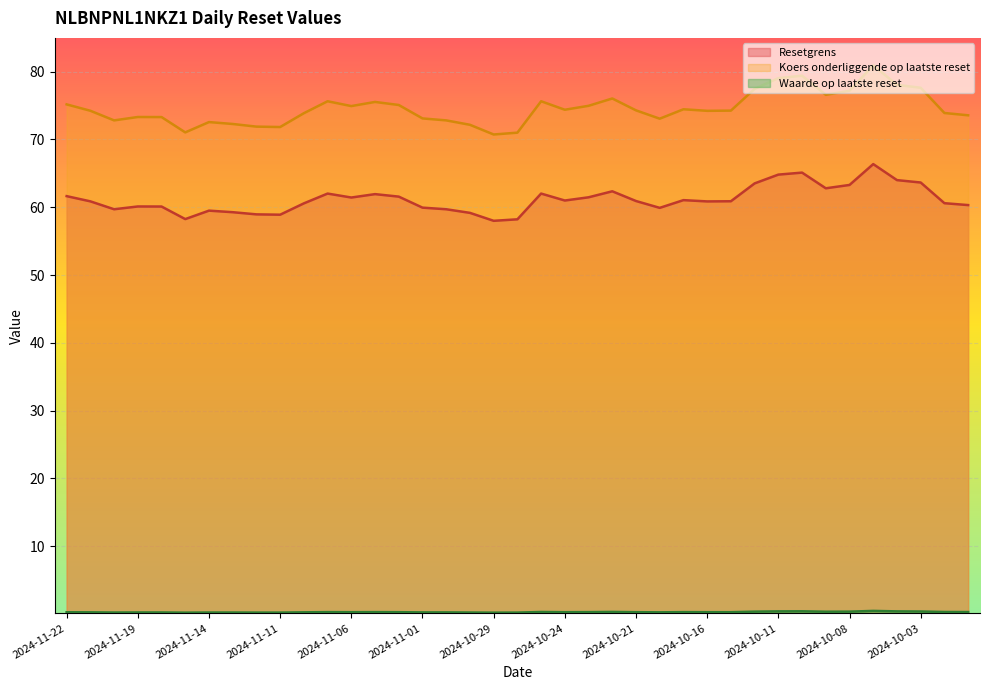

Reading left to right, list all the values displayed in this chart.

Resetgrens: 2024-11-22=61.6	2024-11-21=60.9	2024-11-20=59.7	2024-11-19=60.1	2024-11-18=60.1	2024-11-15=58.3	2024-11-14=59.5	2024-11-13=59.3	2024-11-12=59.0	2024-11-11=58.9	2024-11-08=60.6	2024-11-07=62.0	2024-11-06=61.4	2024-11-05=61.9	2024-11-04=61.6	2024-11-01=59.9	2024-10-31=59.7	2024-10-30=59.2	2024-10-29=58.0	2024-10-28=58.2	2024-10-25=62.0	2024-10-24=61.0	2024-10-23=61.5	2024-10-22=62.4	2024-10-21=60.9	2024-10-18=59.9	2024-10-17=61.0	2024-10-16=60.9	2024-10-15=60.9	2024-10-14=63.5	2024-10-11=64.8	2024-10-10=65.1	2024-10-09=62.8	2024-10-08=63.3	2024-10-07=66.4	2024-10-04=64.0	2024-10-03=63.6	2024-10-02=60.6	2024-10-01=60.3
Koers onderliggende: 2024-11-22=75.2	2024-11-21=74.2	2024-11-20=72.8	2024-11-19=73.3	2024-11-18=73.3	2024-11-15=71.0	2024-11-14=72.6	2024-11-13=72.3	2024-11-12=71.9	2024-11-11=71.8	2024-11-08=73.9	2024-11-07=75.6	2024-11-06=74.9	2024-11-05=75.5	2024-11-04=75.1	2024-11-01=73.1	2024-10-31=72.8	2024-10-30=72.2	2024-10-29=70.7	2024-10-28=71.0	2024-10-25=75.6	2024-10-24=74.4	2024-10-23=75.0	2024-10-22=76.0	2024-10-21=74.3	2024-10-18=73.1	2024-10-17=74.5	2024-10-16=74.2	2024-10-15=74.2	2024-10-14=77.5	2024-10-11=79.0	2024-10-10=79.4	2024-10-09=76.6	2024-10-08=77.2	2024-10-07=80.9	2024-10-04=78.0	2024-10-03=77.6	2024-10-02=73.9	2024-10-01=73.6
Waarde op laatste reset: 2024-11-22=0.3	2024-11-21=0.3	2024-11-20=0.2	2024-11-19=0.2	2024-11-18=0.2	2024-11-15=0.2	2024-11-14=0.2	2024-11-13=0.2	2024-11-12=0.2	2024-11-11=0.2	2024-11-08=0.3	2024-11-07=0.3	2024-11-06=0.3	2024-11-05=0.3	2024-11-04=0.3	2024-11-01=0.2	2024-10-31=0.2	2024-10-30=0.2	2024-10-29=0.2	2024-10-28=0.2	2024-10-25=0.3	2024-10-24=0.3	2024-10-23=0.3	2024-10-22=0.3	2024-10-21=0.3	2024-10-18=0.3	2024-10-17=0.3	2024-10-16=0.3	2024-10-15=0.3	2024-10-14=0.4	2024-10-11=0.4	2024-10-10=0.4	2024-10-09=0.3	2024-10-08=0.4	2024-10-07=0.5	2024-10-04=0.4	2024-10-03=0.4	2024-10-02=0.3	2024-10-01=0.3